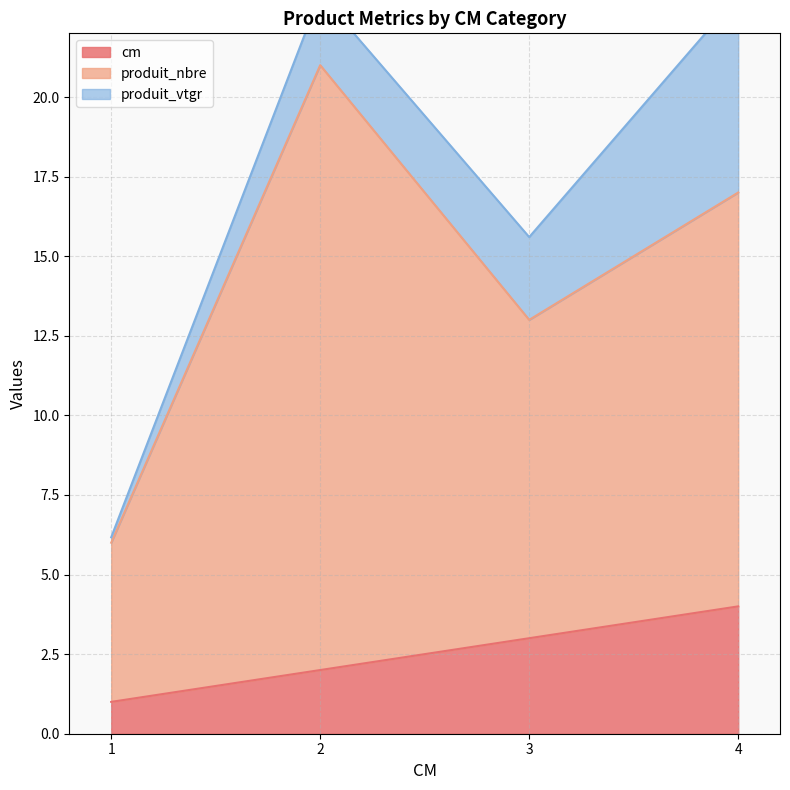

List the labels in order of cm value, smallest first.

1, 2, 3, 4